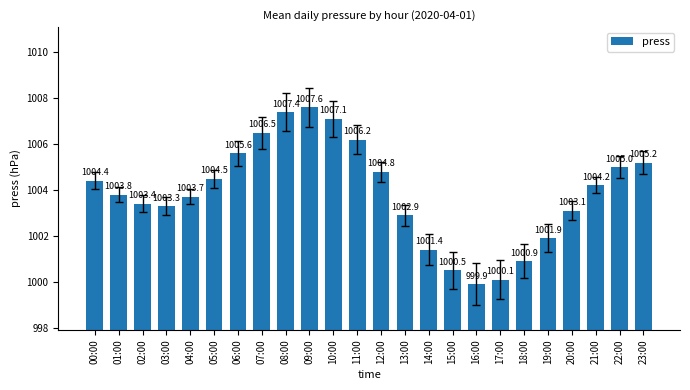

Reading left to right, list all the values displayed in this chart.

00:00=1004.4	01:00=1003.8	02:00=1003.4	03:00=1003.3	04:00=1003.7	05:00=1004.5	06:00=1005.6	07:00=1006.5	08:00=1007.4	09:00=1007.6	10:00=1007.1	11:00=1006.2	12:00=1004.8	13:00=1002.9	14:00=1001.4	15:00=1000.5	16:00=999.9	17:00=1000.1	18:00=1000.9	19:00=1001.9	20:00=1003.1	21:00=1004.2	22:00=1005.0	23:00=1005.2